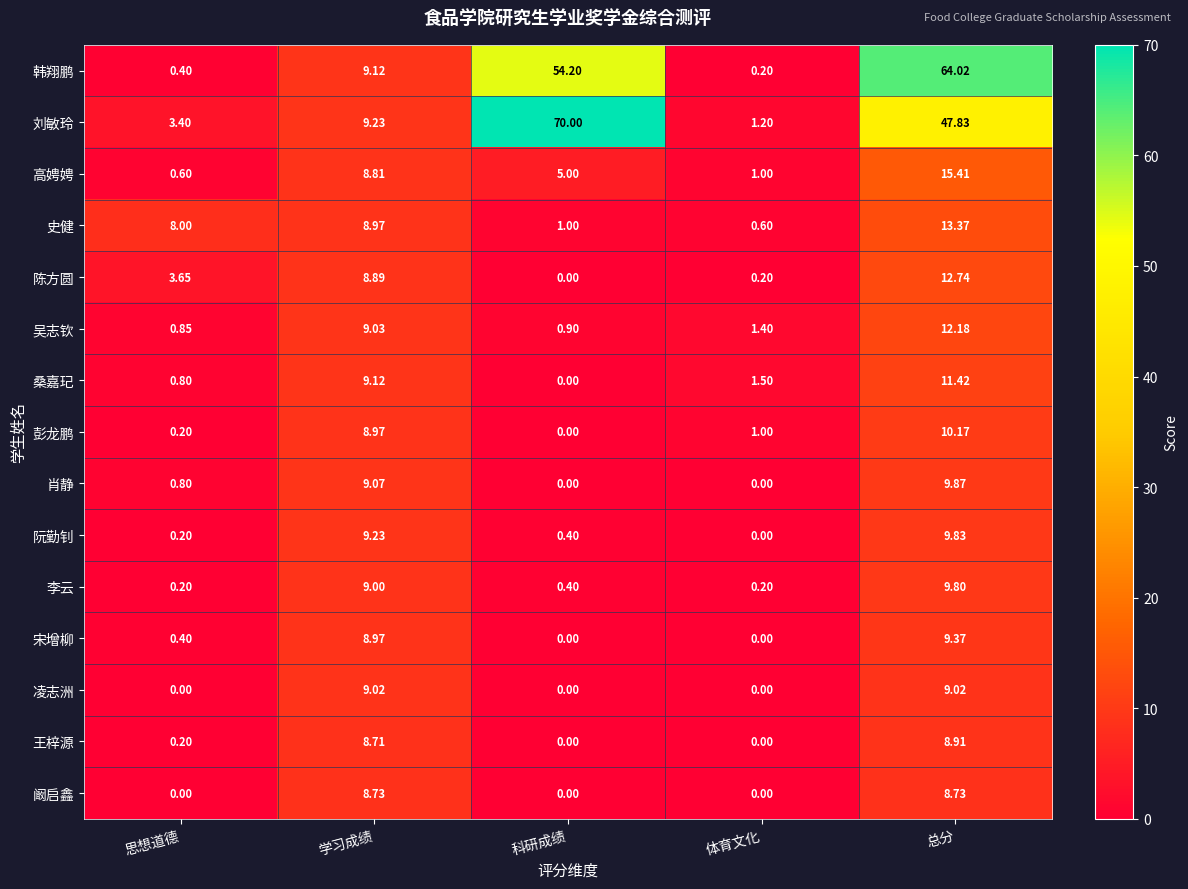

Is the value of 韩翔鹏 at 体育文化 greater than the value of 阮勤钊 at 体育文化?

Yes